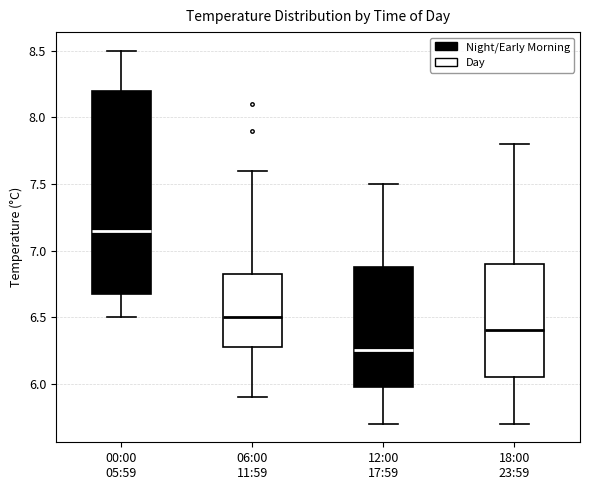

Which box's median line is the lowest?

12:00 17:59